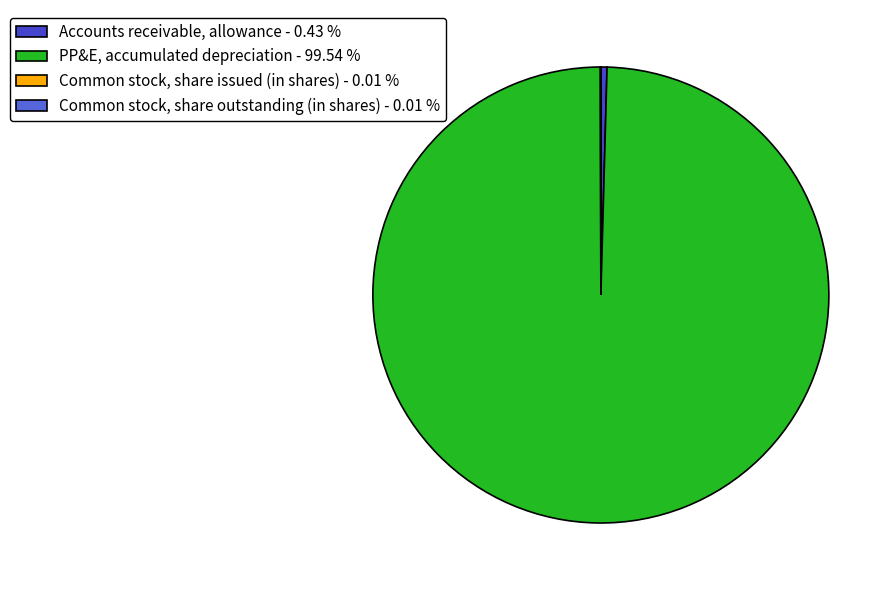

Is Accounts receivable, allowance - 0.43 % the majority of the pie?

No